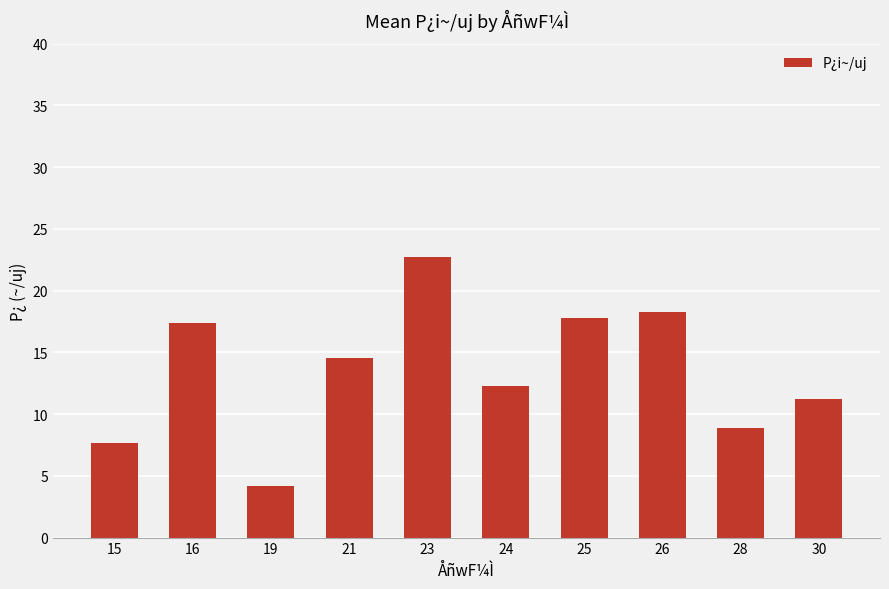

Count the number of values greater than 14.

5